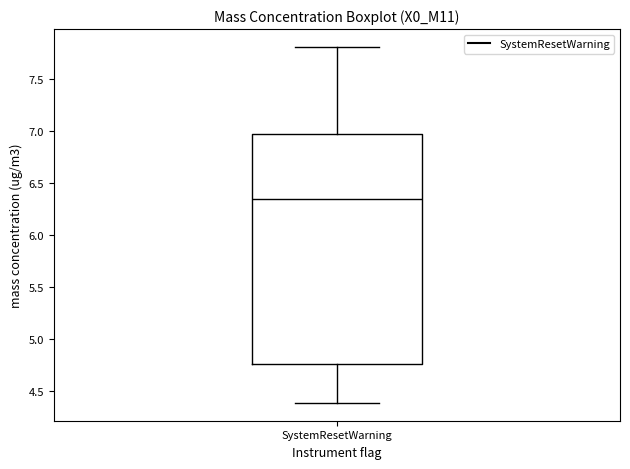

Transcribe this box plot: give where the median line is, the range the box spans, and where the two whiskers end, as read against the y-axis. The values are not printed on the chart, so give them approximately, as read against the axis.

median 6.35, box 4.75 to 7.00, whiskers 4.40 to 7.80